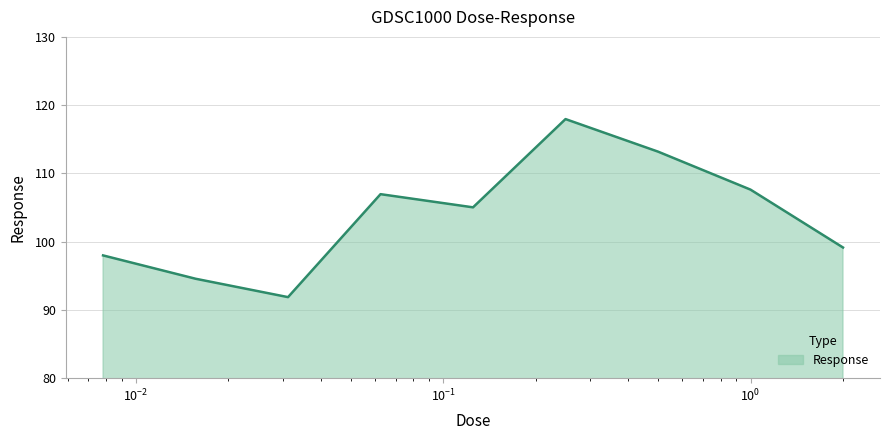

What is the minimum value shown in the chart?

91.9